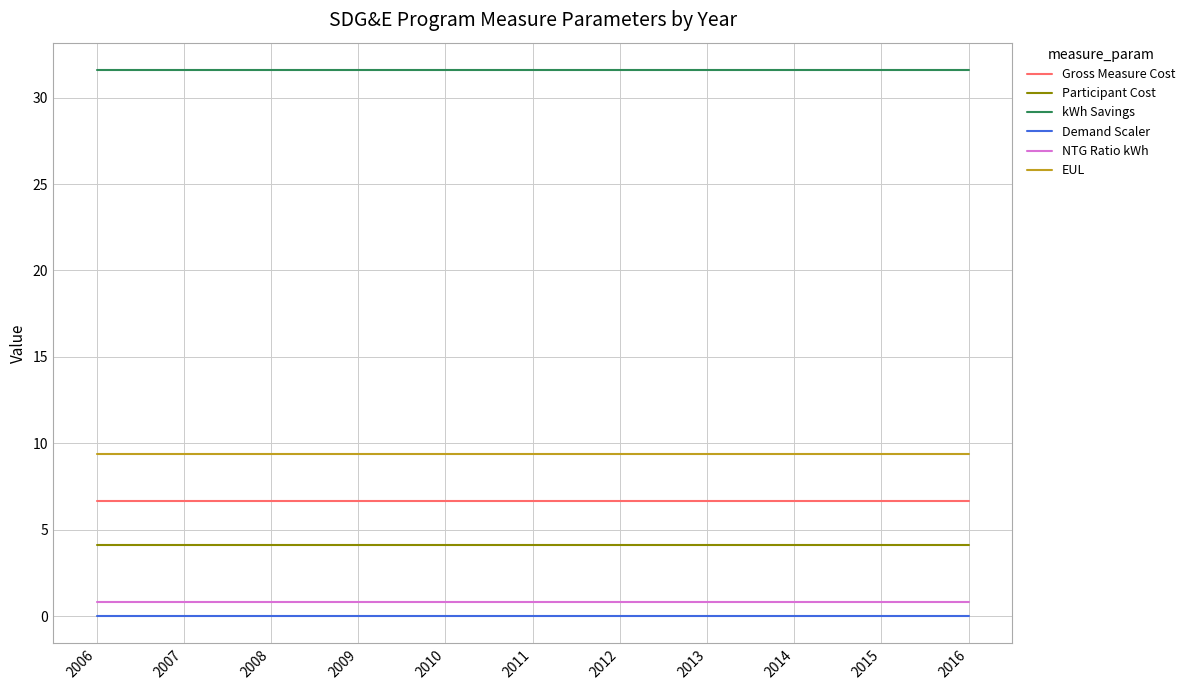

What is the highest value of the NTG Ratio kWh series?

0.8